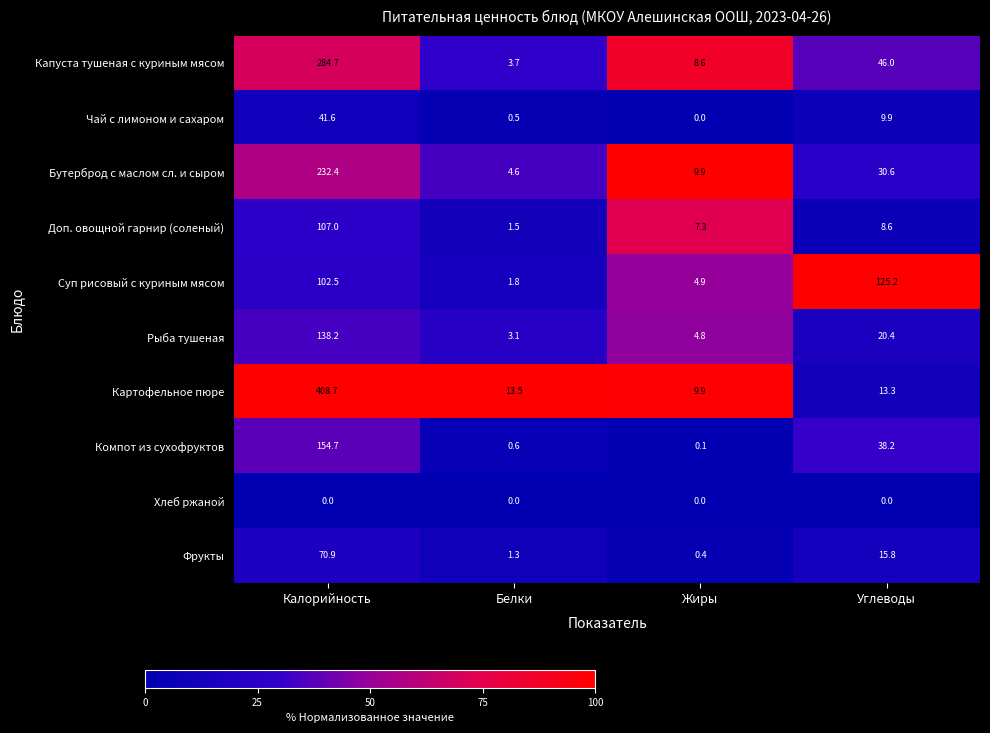

How many distinct data groups are displayed?

10